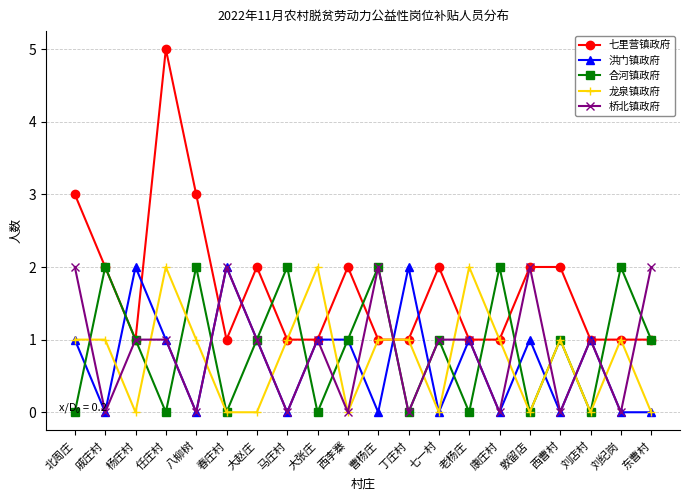

At which category is the sum across all series the highest?

任庄村